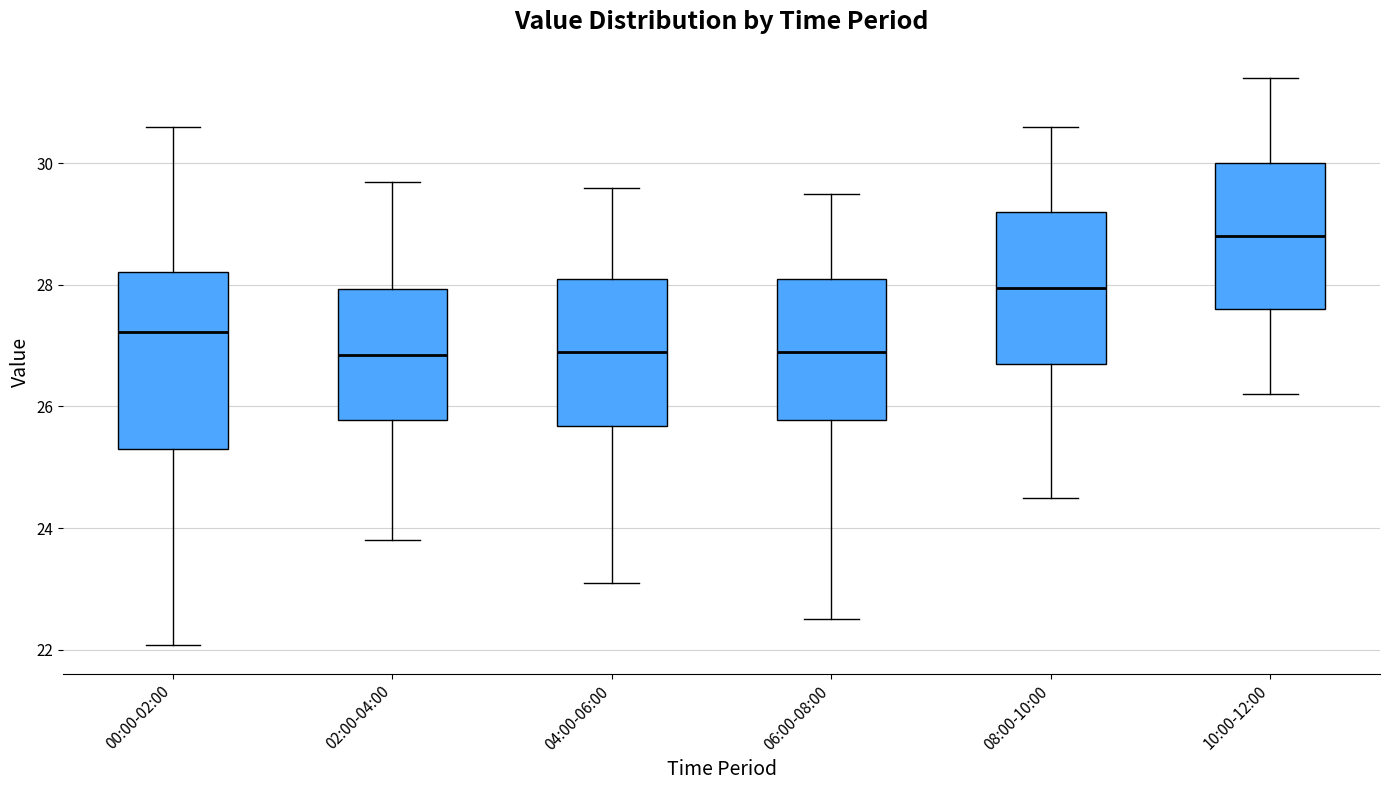

Where does the upper whisker of the box for 04:00-06:00 end on the y-axis? The values are not printed on the chart, so give them approximately, as read against the axis.

29.6